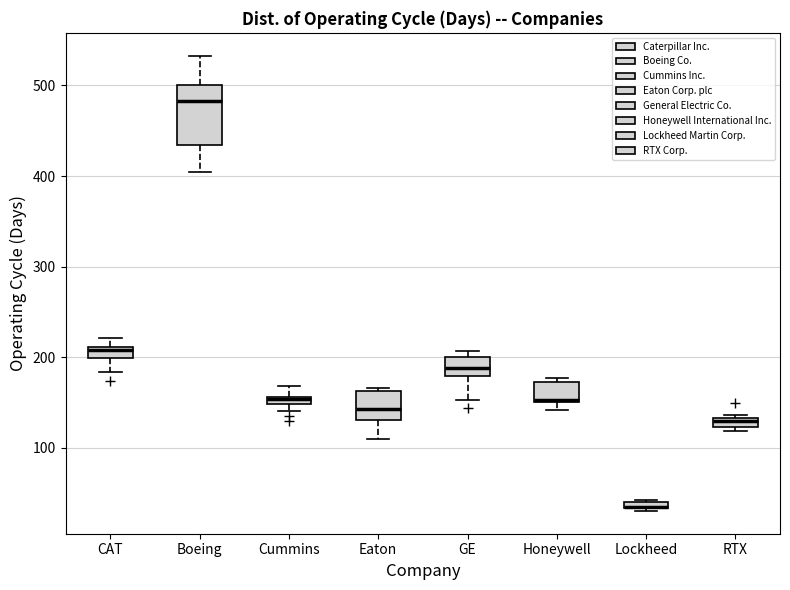

Comparing the boxes themselves (not the whiskers), which one is the tallest?

Boeing